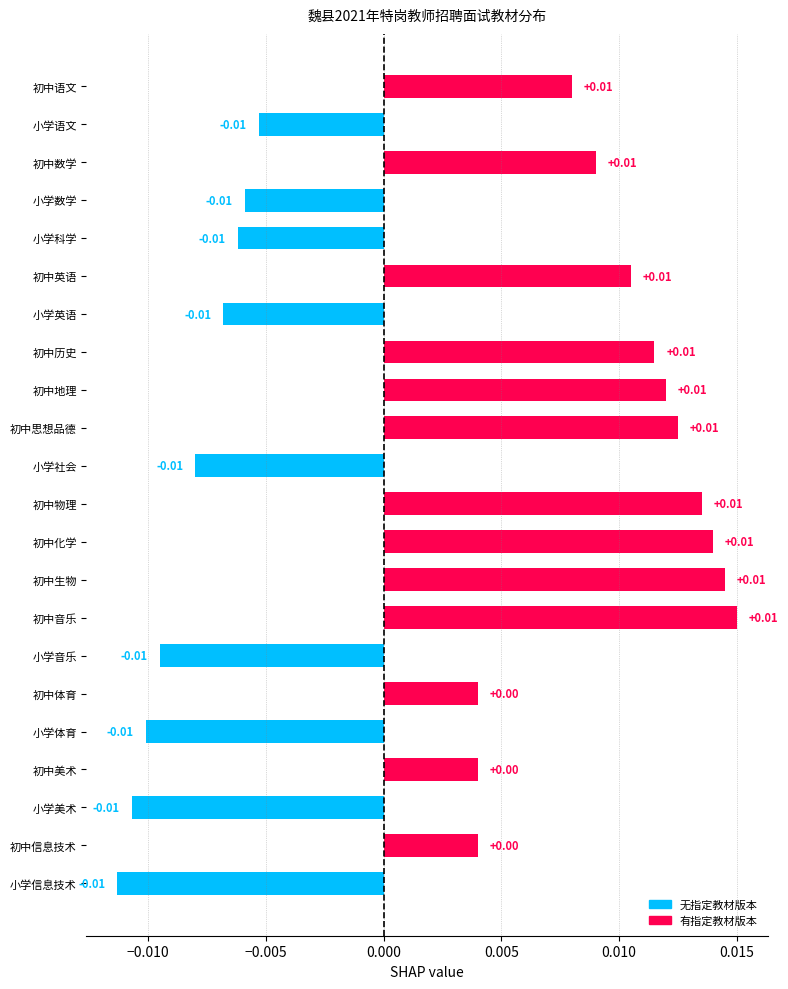

Which has a higher value, 小学语文 or 初中体育?

初中体育